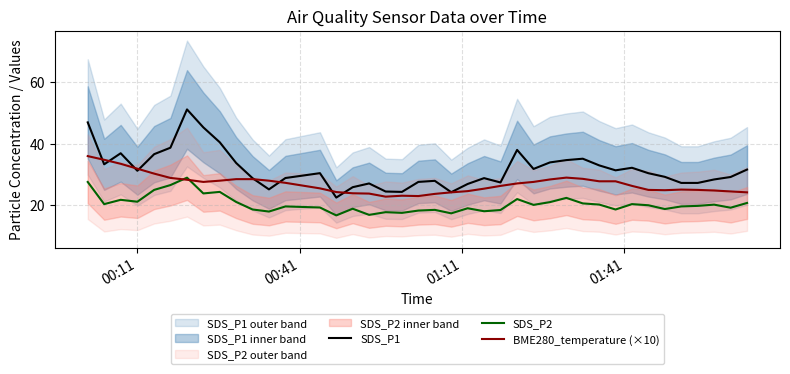

What is the minimum value for SDS_P1?

22.5